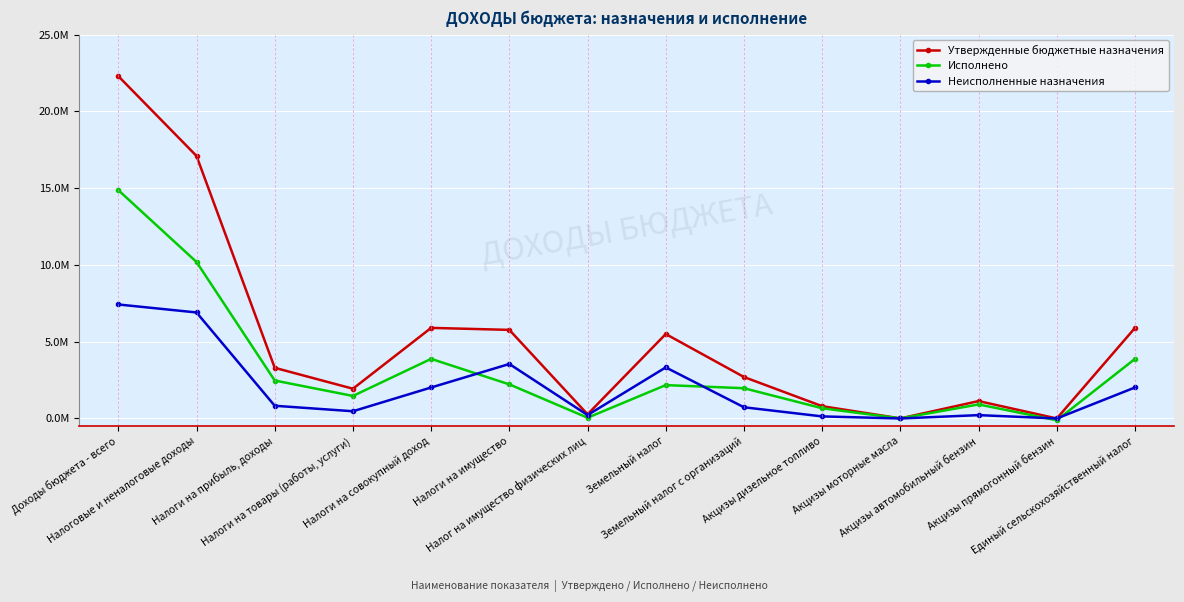

What are all the series names shown in the legend?

Утвержденные бюджетные назначения, Исполнено, Неисполненные назначения